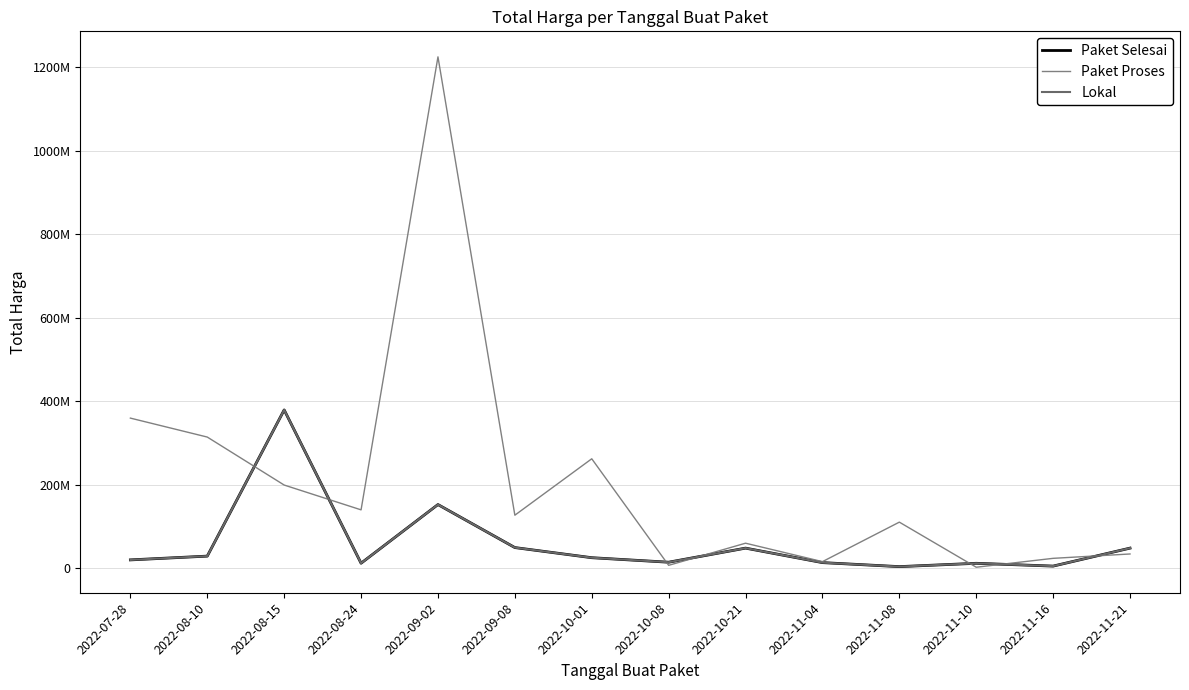

How many interior local peaks does the Paket Selesai series have?

4